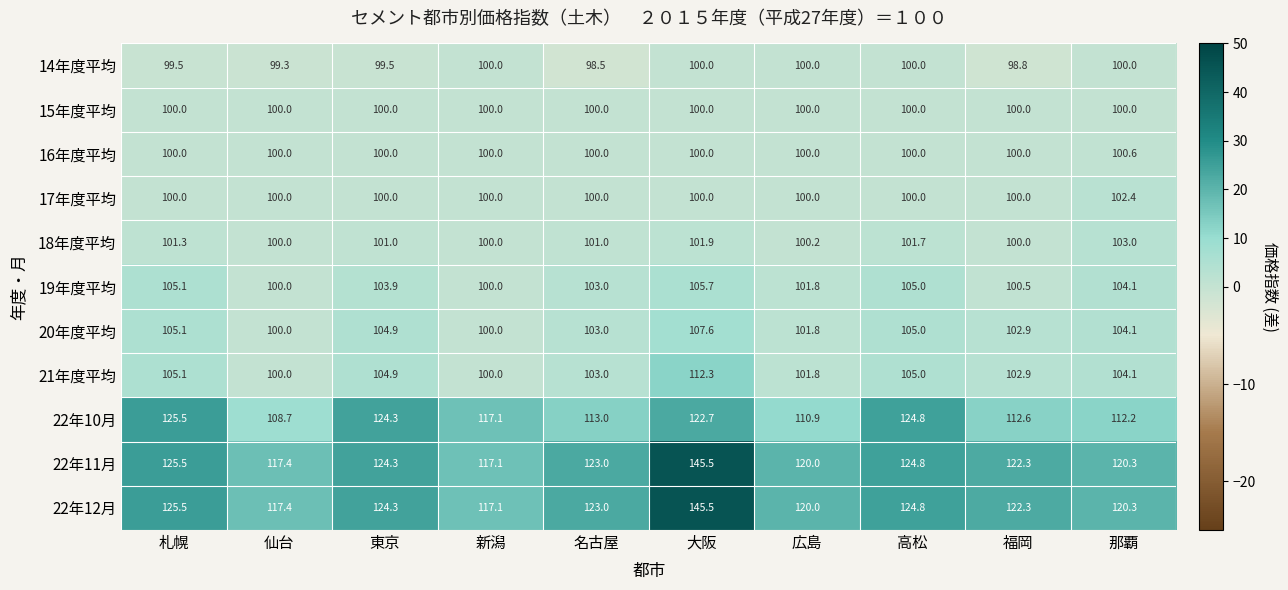

Rank the categories by 22年10月 value from highest to lowest.

札幌, 高松, 東京, 大阪, 新潟, 名古屋, 福岡, 那覇, 広島, 仙台